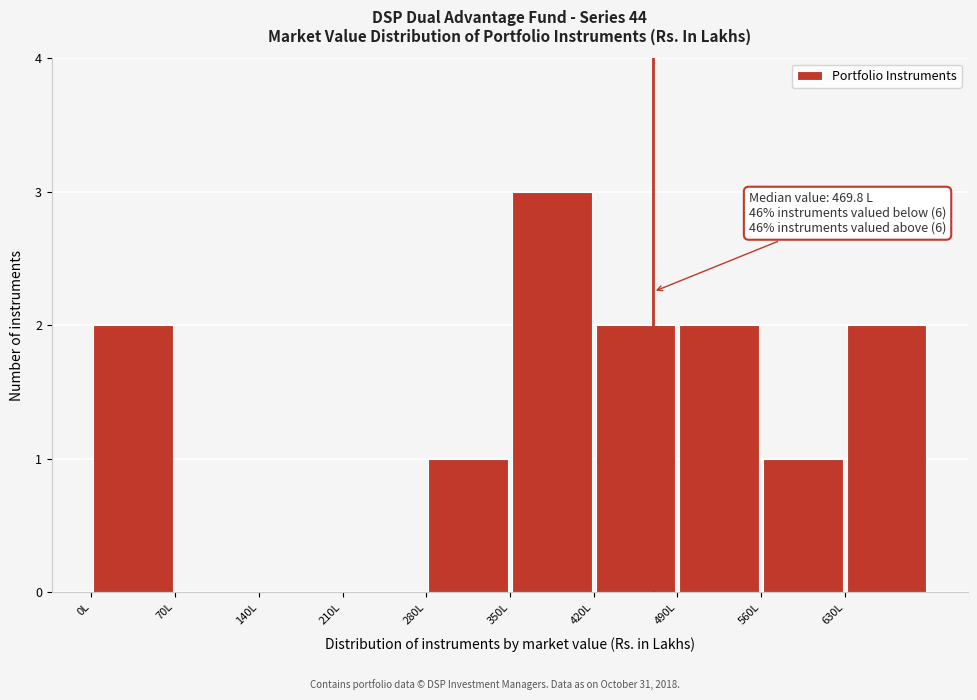

Over which range of the x-axis is the bar tallest?

350 to 420